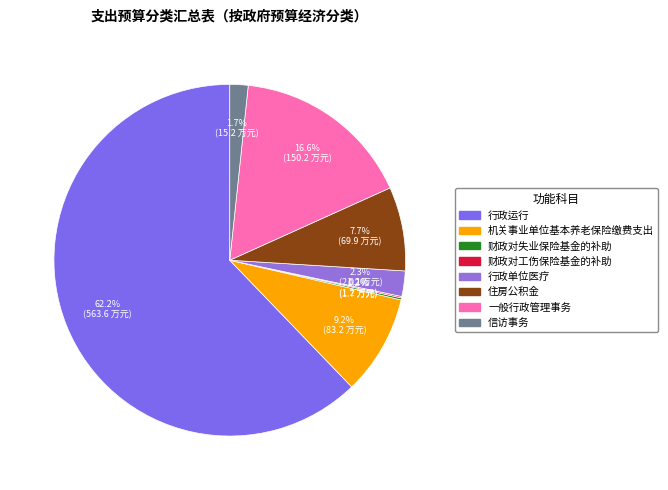

Combined, what portion of the pie is 行政单位医疗 and 一般行政管理事务?

18.9%